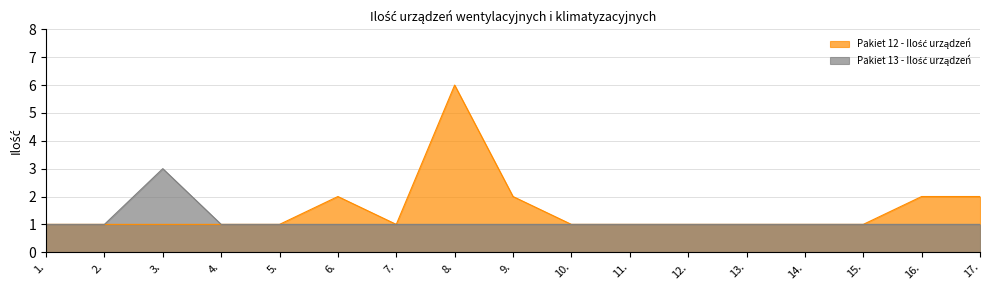

Between 12. and 15., which series saw the biggest shift?

Pakiet 12 - Ilość urządzeń